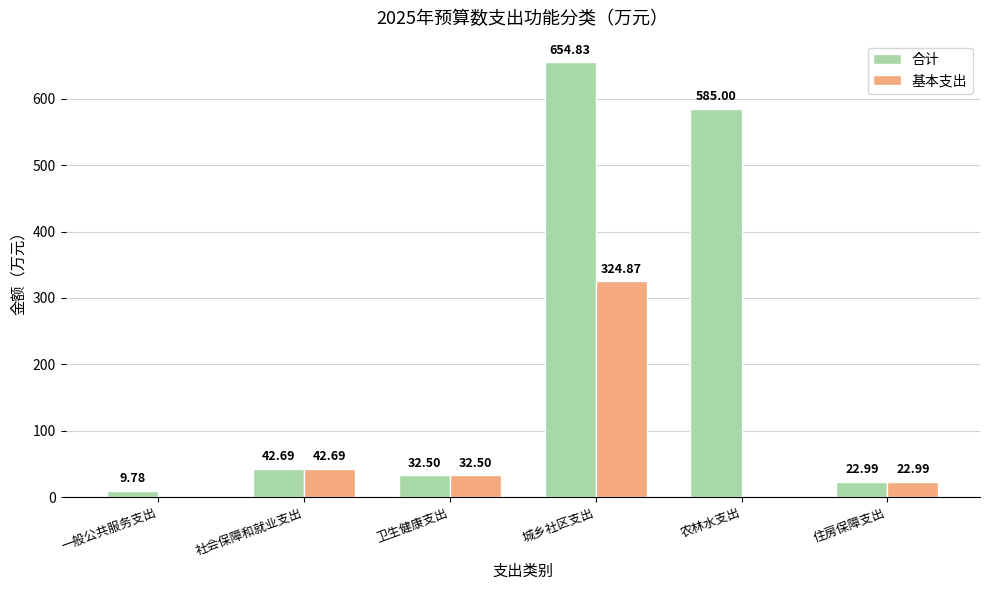

Reading left to right, list all the values displayed in this chart.

合计: 一般公共服务支出=9.8	社会保障和就业支出=42.7	卫生健康支出=32.5	城乡社区支出=654.8	农林水支出=585.0	住房保障支出=23.0
基本支出: 一般公共服务支出=0.0	社会保障和就业支出=42.7	卫生健康支出=32.5	城乡社区支出=324.9	农林水支出=0.0	住房保障支出=23.0